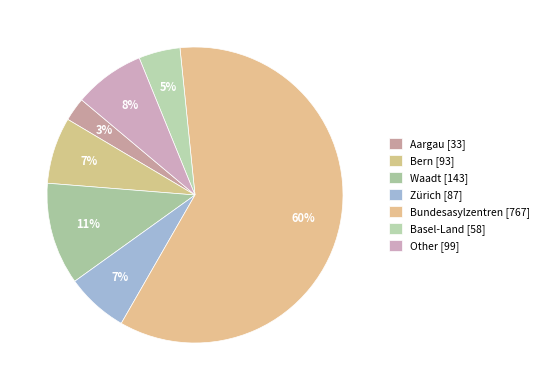

What is the majority slice?

Bundesasylzentren